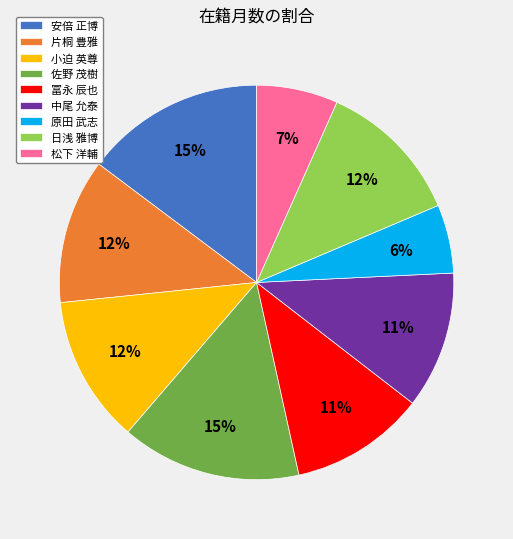

Which slice is the smallest?

原田 武志